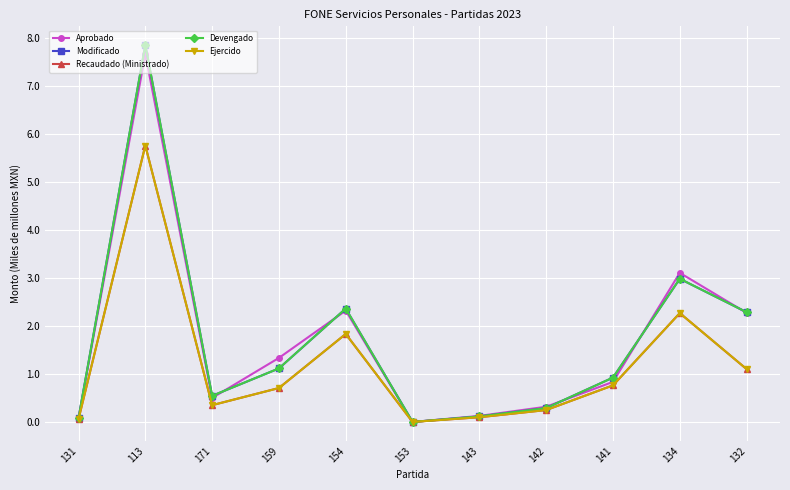

Does the chart have visible grid lines?

Yes